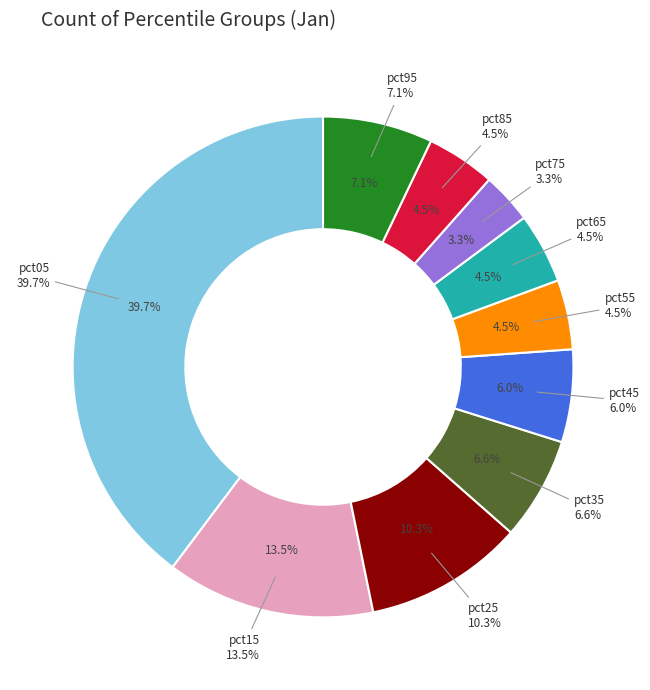

How many segments does this pie chart have?

10